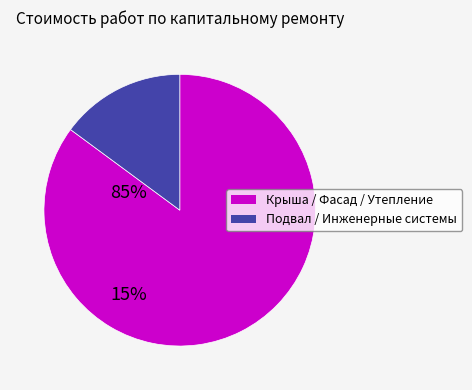

Count the number of slices in the pie.

2